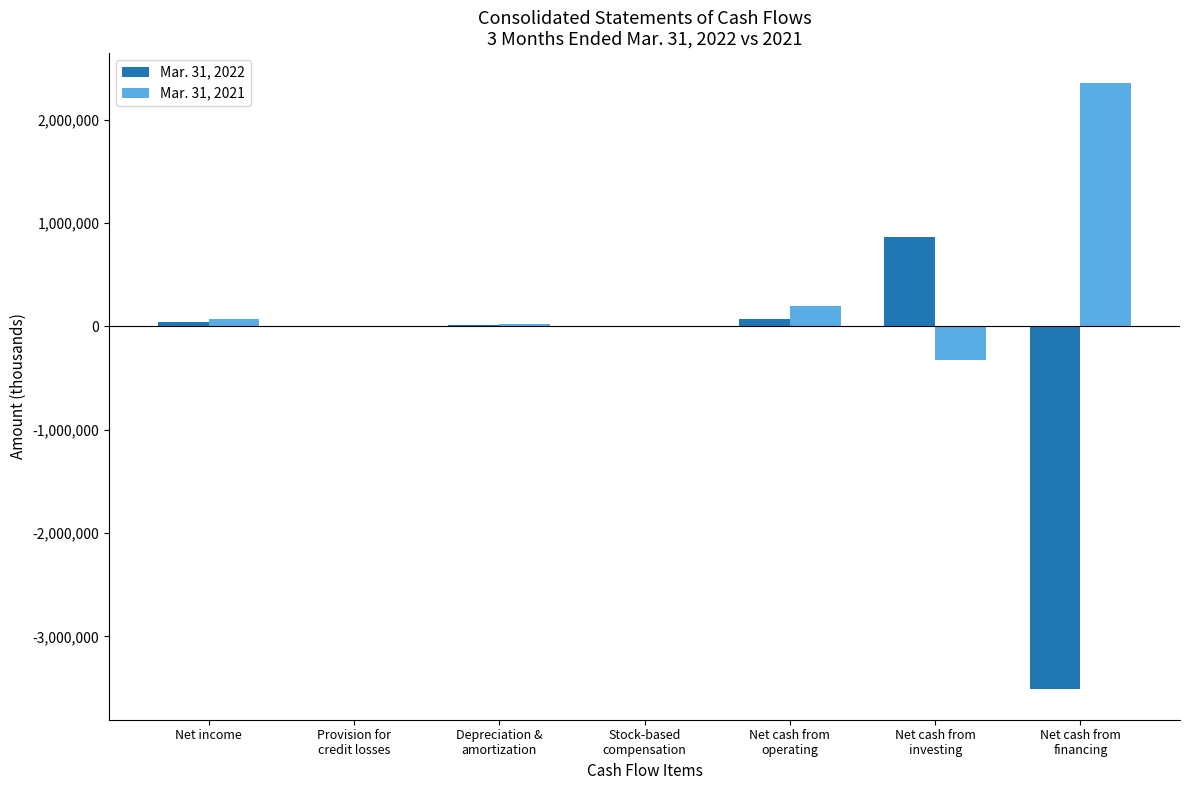

How many series are shown in this chart?

2